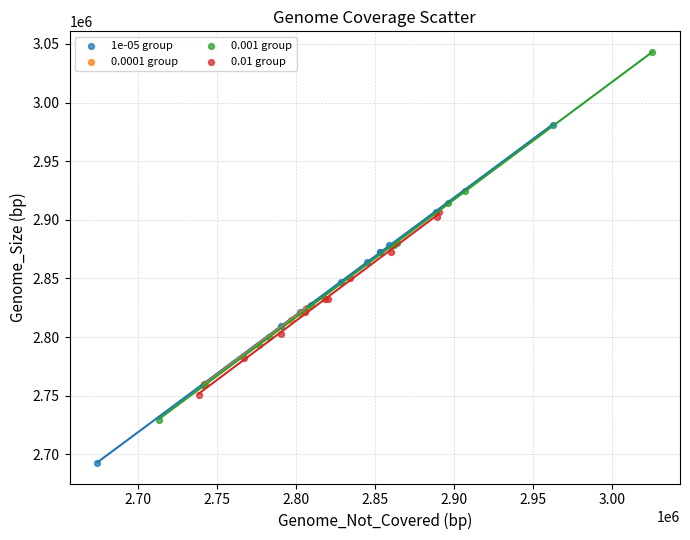

Which series contains the highest Y value?

0.001 group